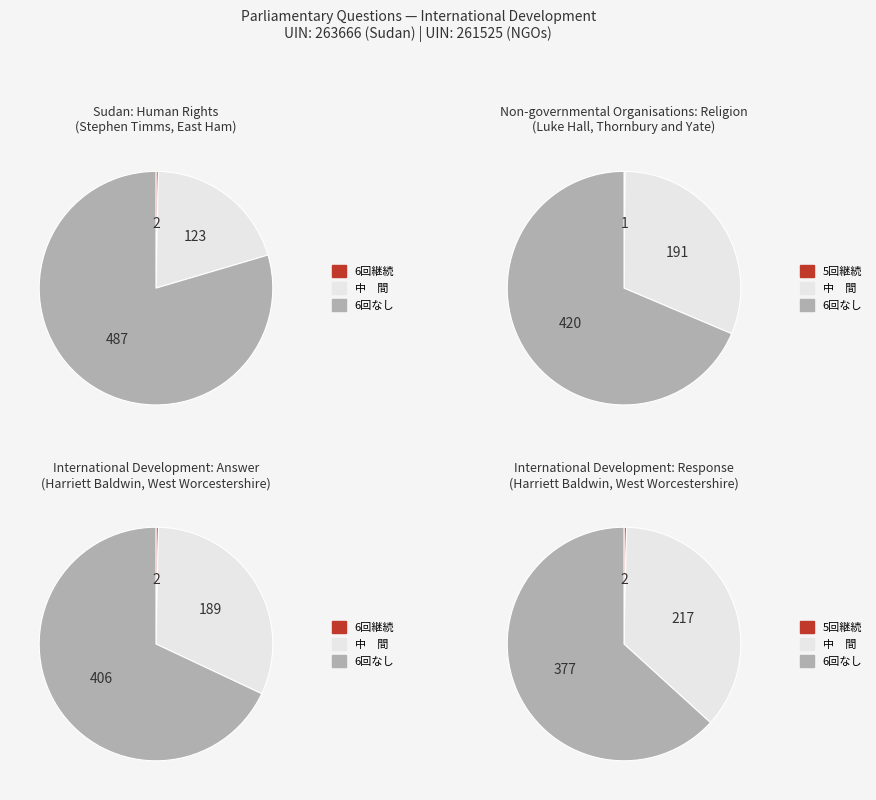

What is the smallest slice in the pie chart?

1